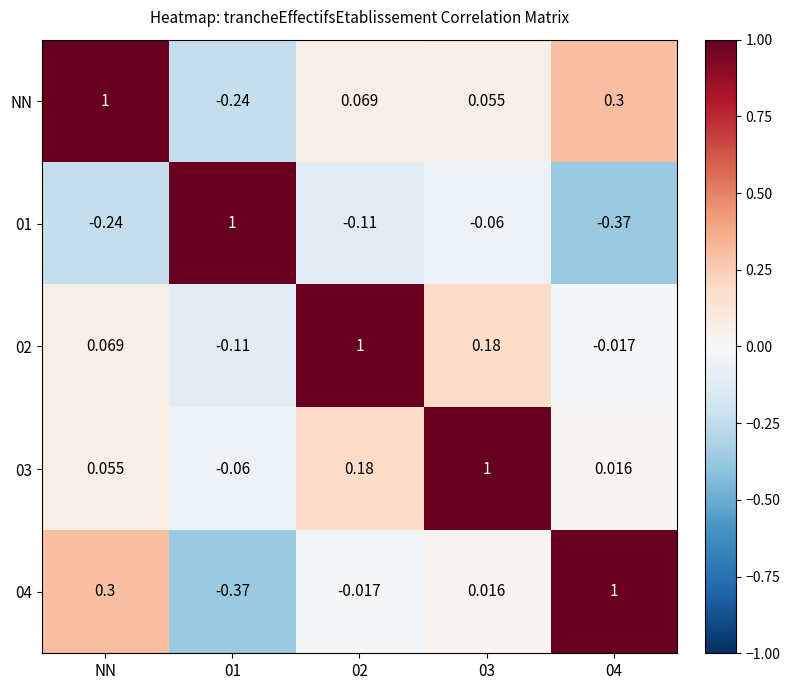

How many series are shown in this chart?

5